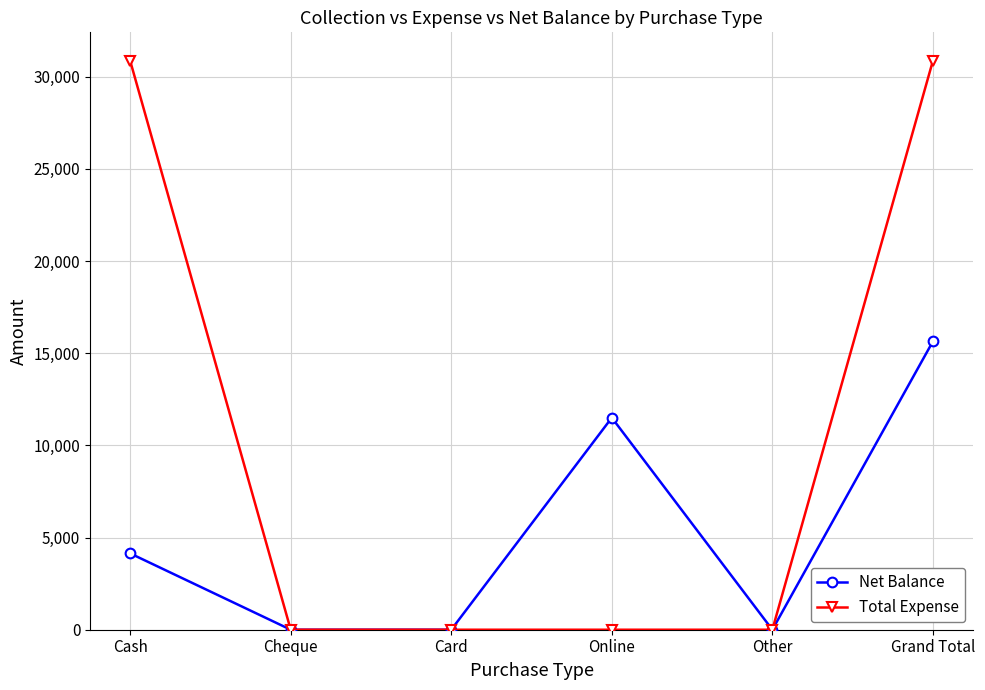

What is the greatest value displayed?

30860